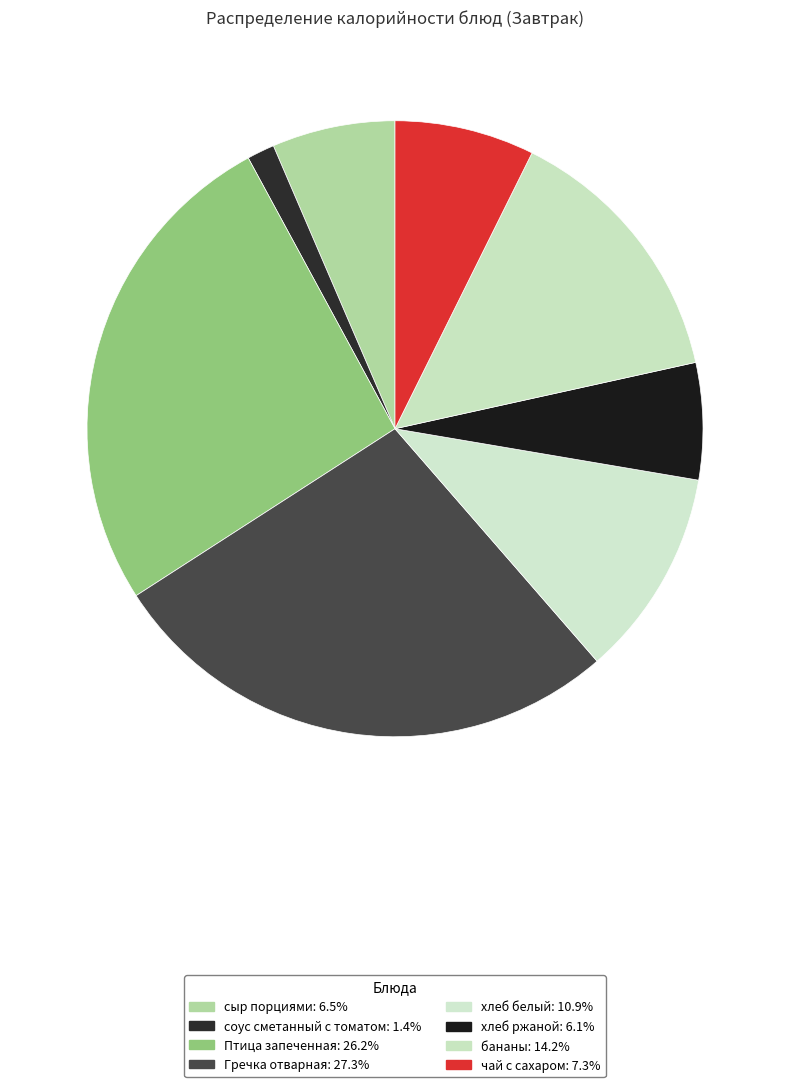

Is it true that хлеб белый is 1% of the pie?

False